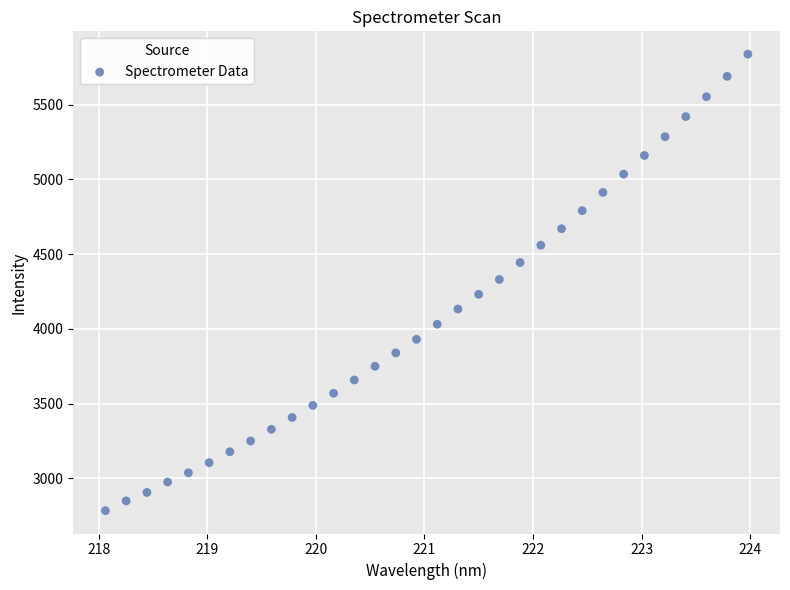

How many points are shown in the scatter plot?

32